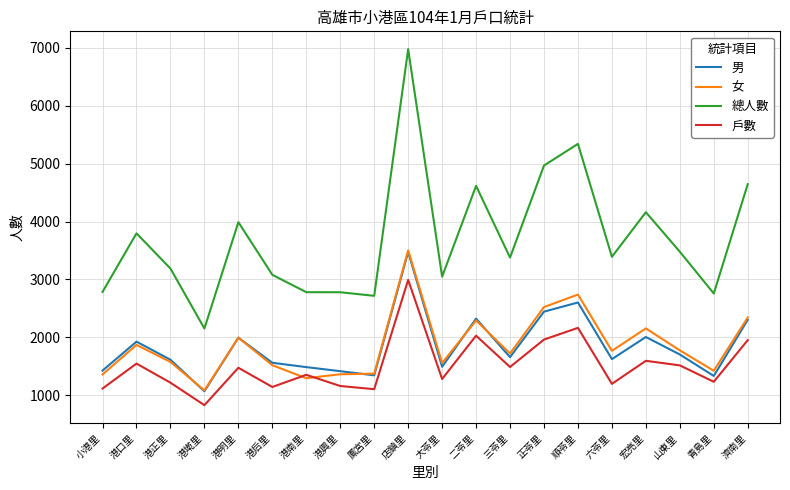

Read the 女 value at 港興里, to the nearest 100.

1400